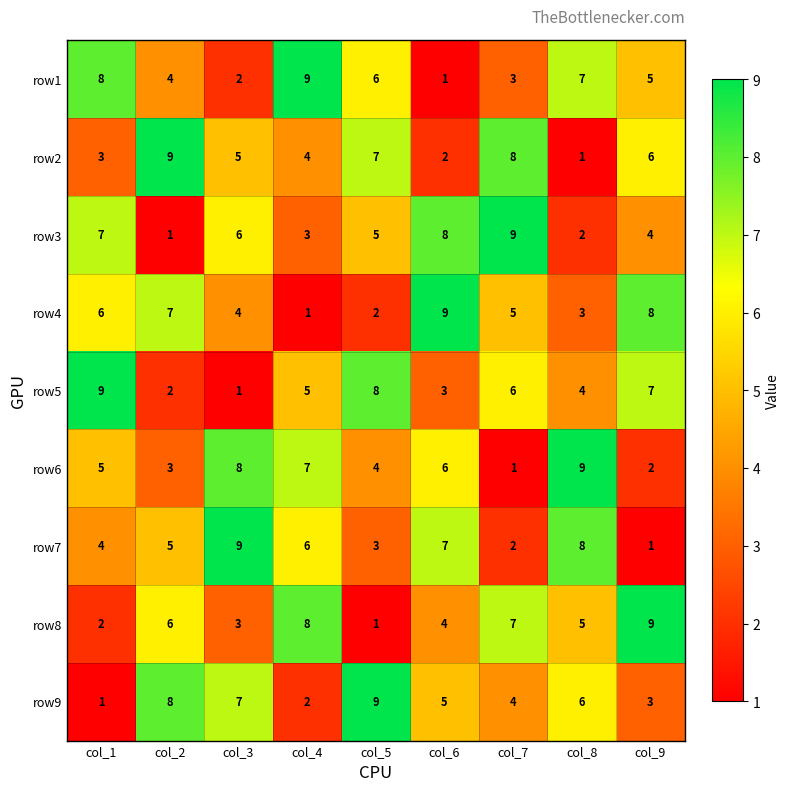

Count the number of categories in the chart.

9